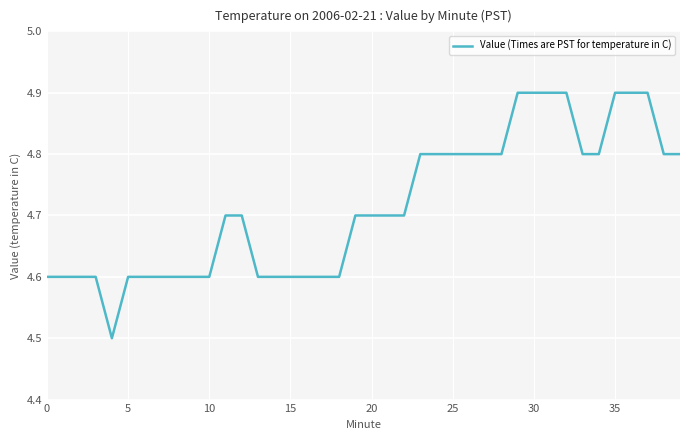

What is the maximum value shown in the chart?

4.9